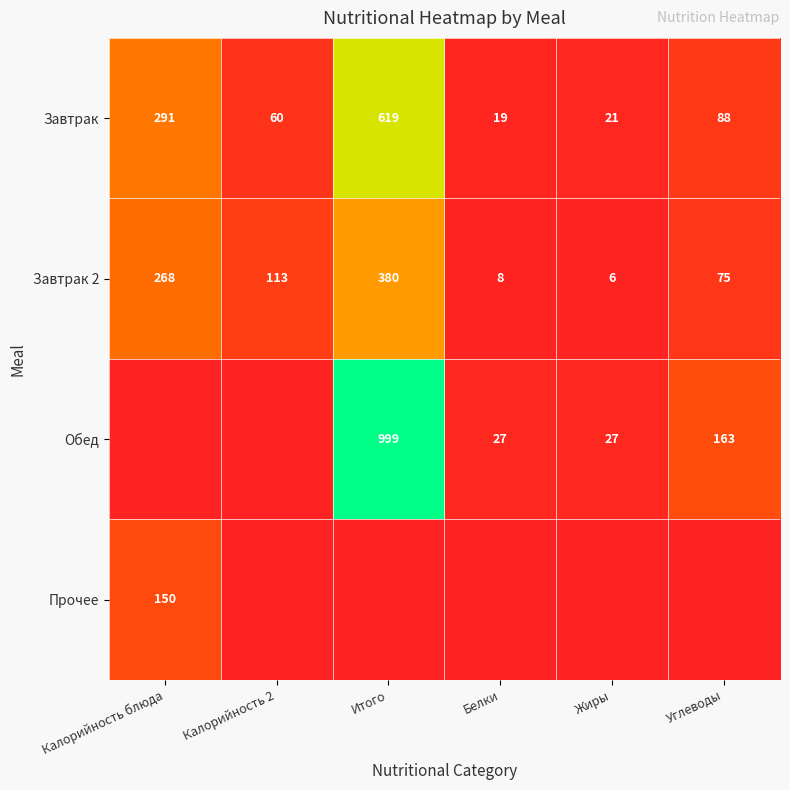

What is the minimum value for Завтрак?

19